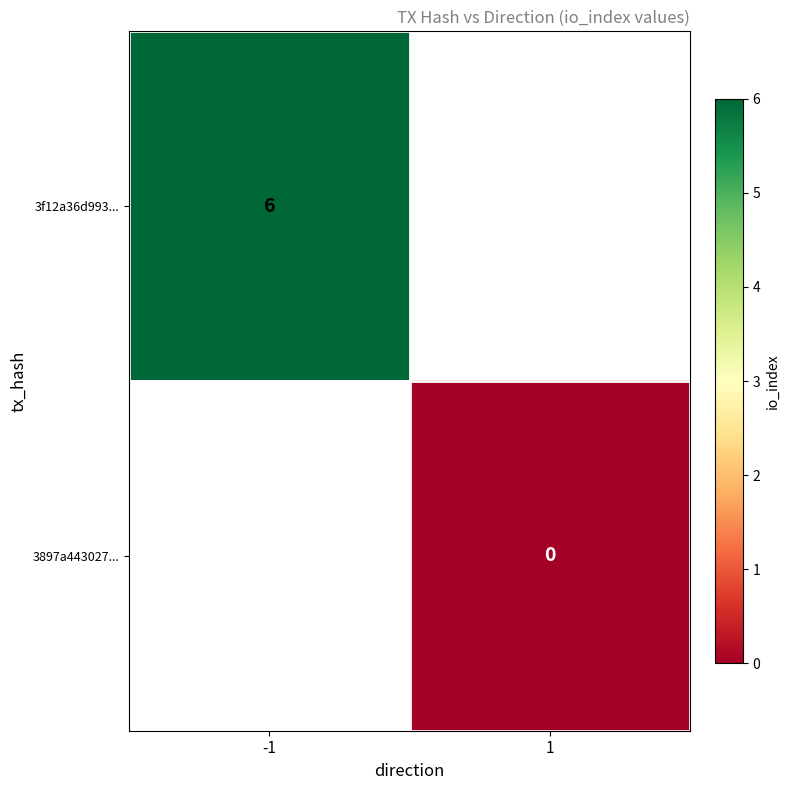

Is it true that 3f12a36d993... equals 6 at -1?

True